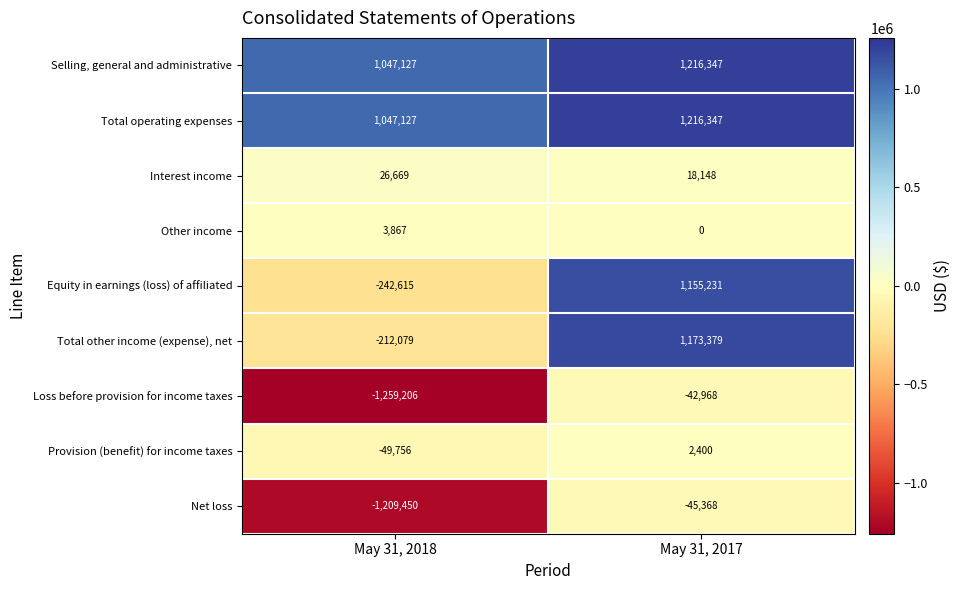

Read the Total other income (expense), net value at May 31, 2017.

1173379